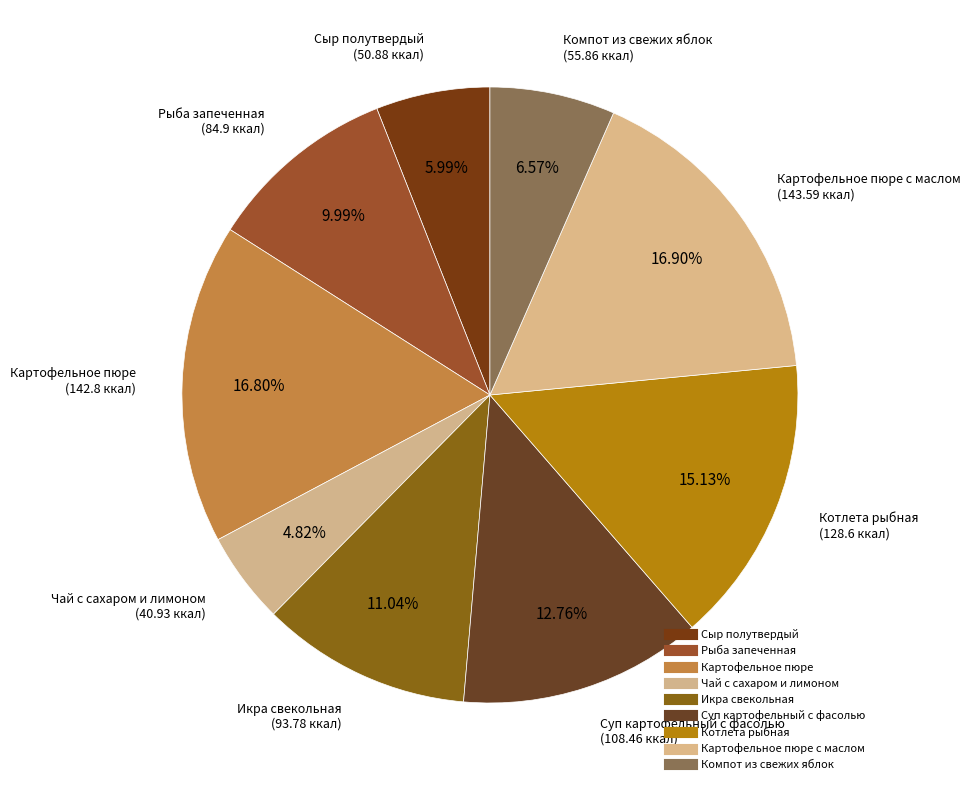

Which category has the biggest portion of the pie?

Картофельное пюре с маслом